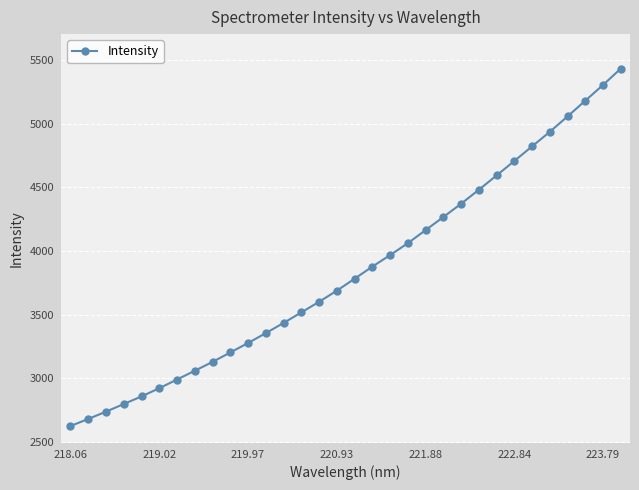

What is the value of the 28th point from the left?

4937.5